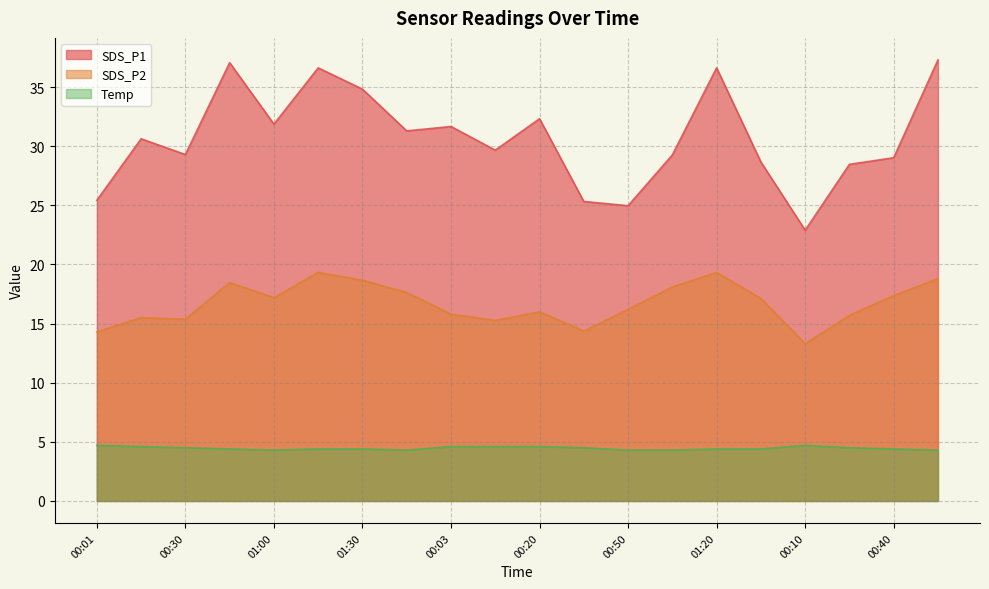

What is the minimum value shown in the chart?

4.3